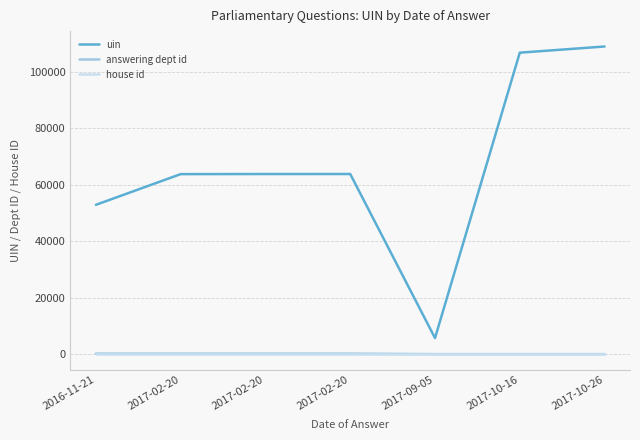

Does the chart display data point markers on the line(s)?

No